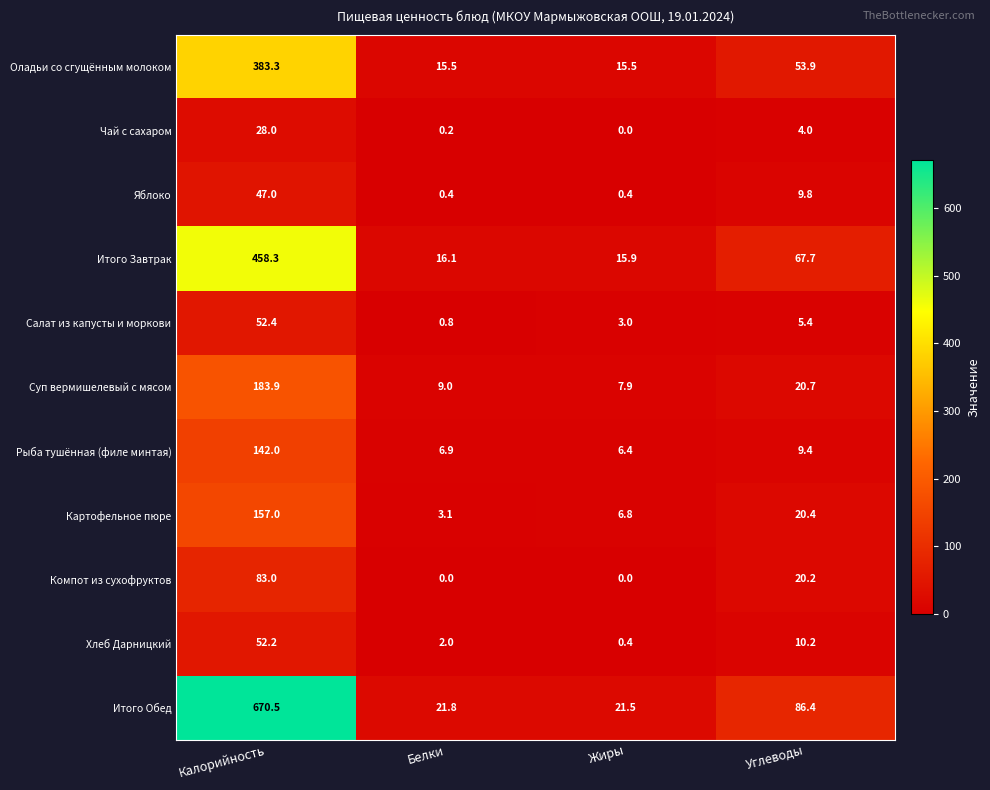

Which category has the highest value across all series?

Калорийность